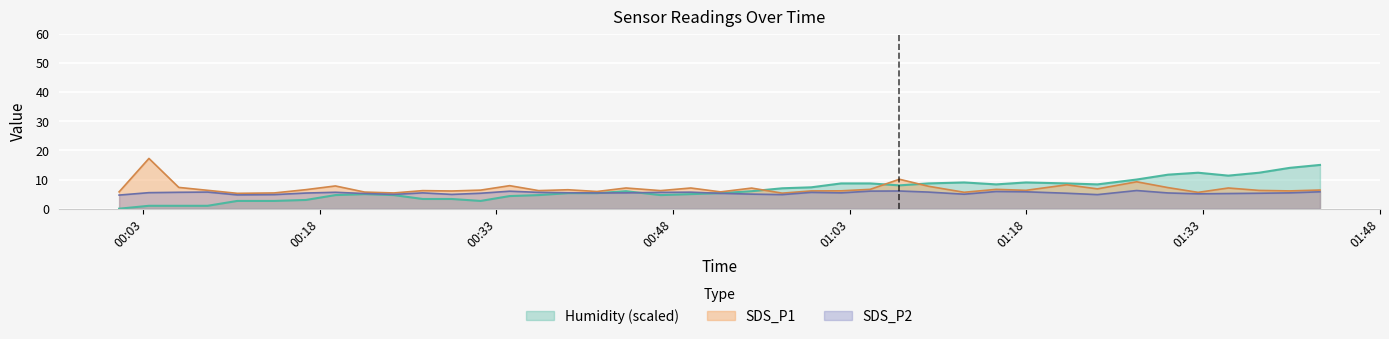

Which has a higher value, 2021/04/15 00:49:30 or 2021/04/15 01:24:02?

2021/04/15 00:49:30